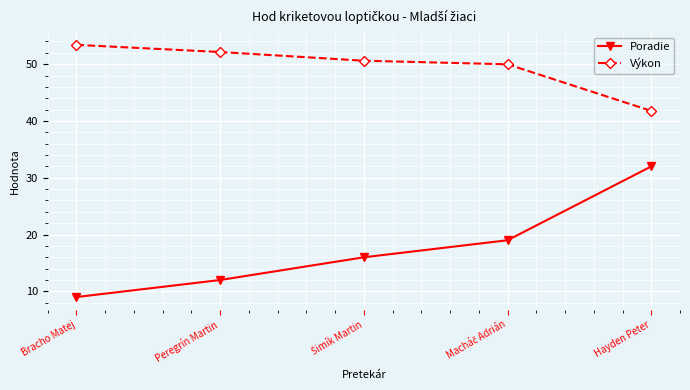

How many distinct data groups are displayed?

2